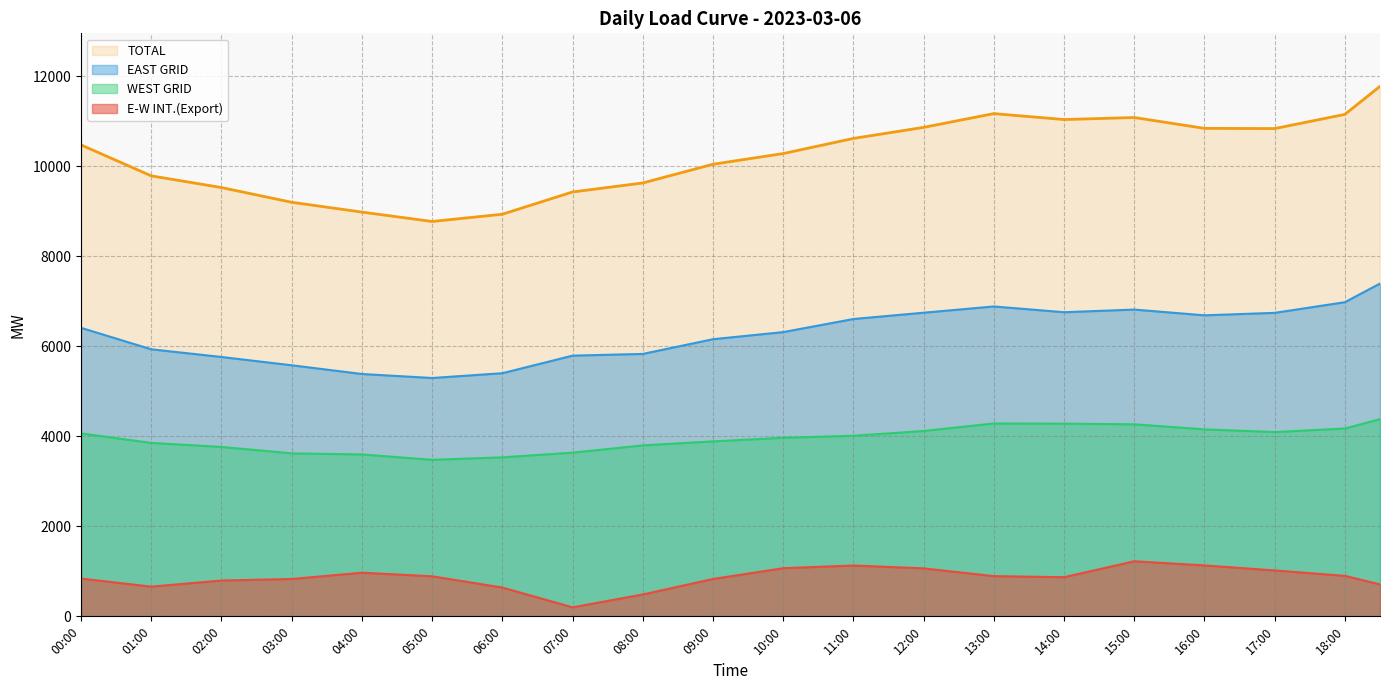

What is the average value of the E-W INT.(Export) series?

861.5